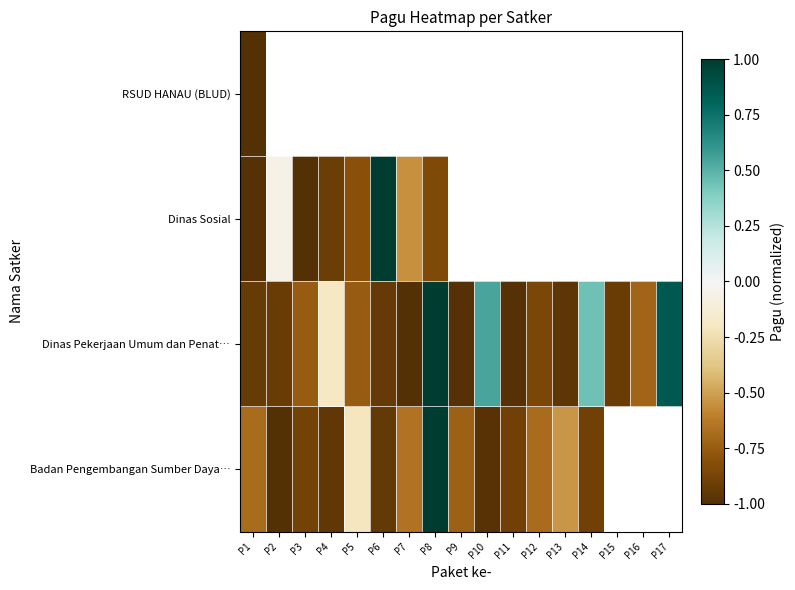

At which label is Dinas Pekerjaan Umum dan Penat… closest to 0?

P4